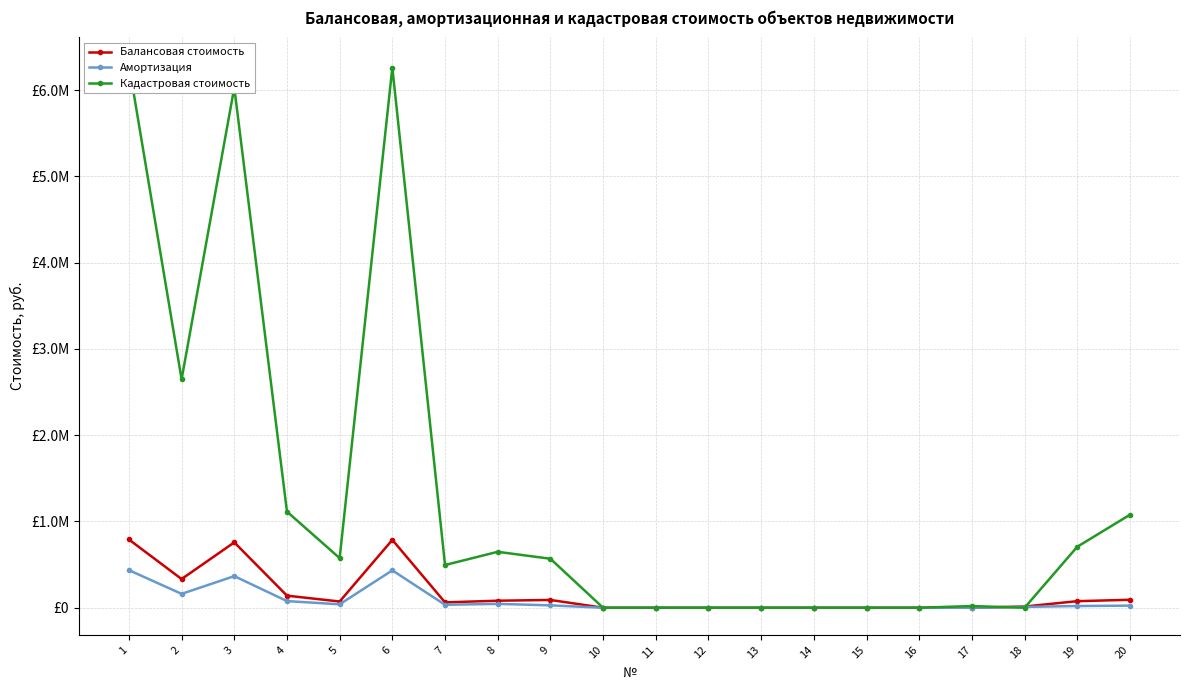

At which category does Кадастровая стоимость reach its first local peak?

3